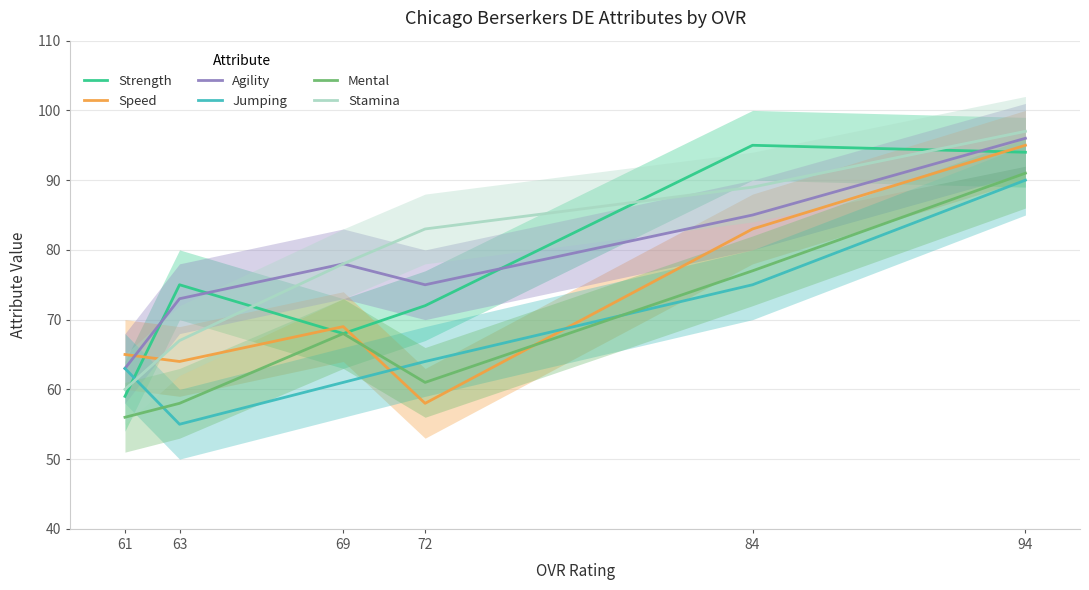

At which label is Strength closest to 77?

63